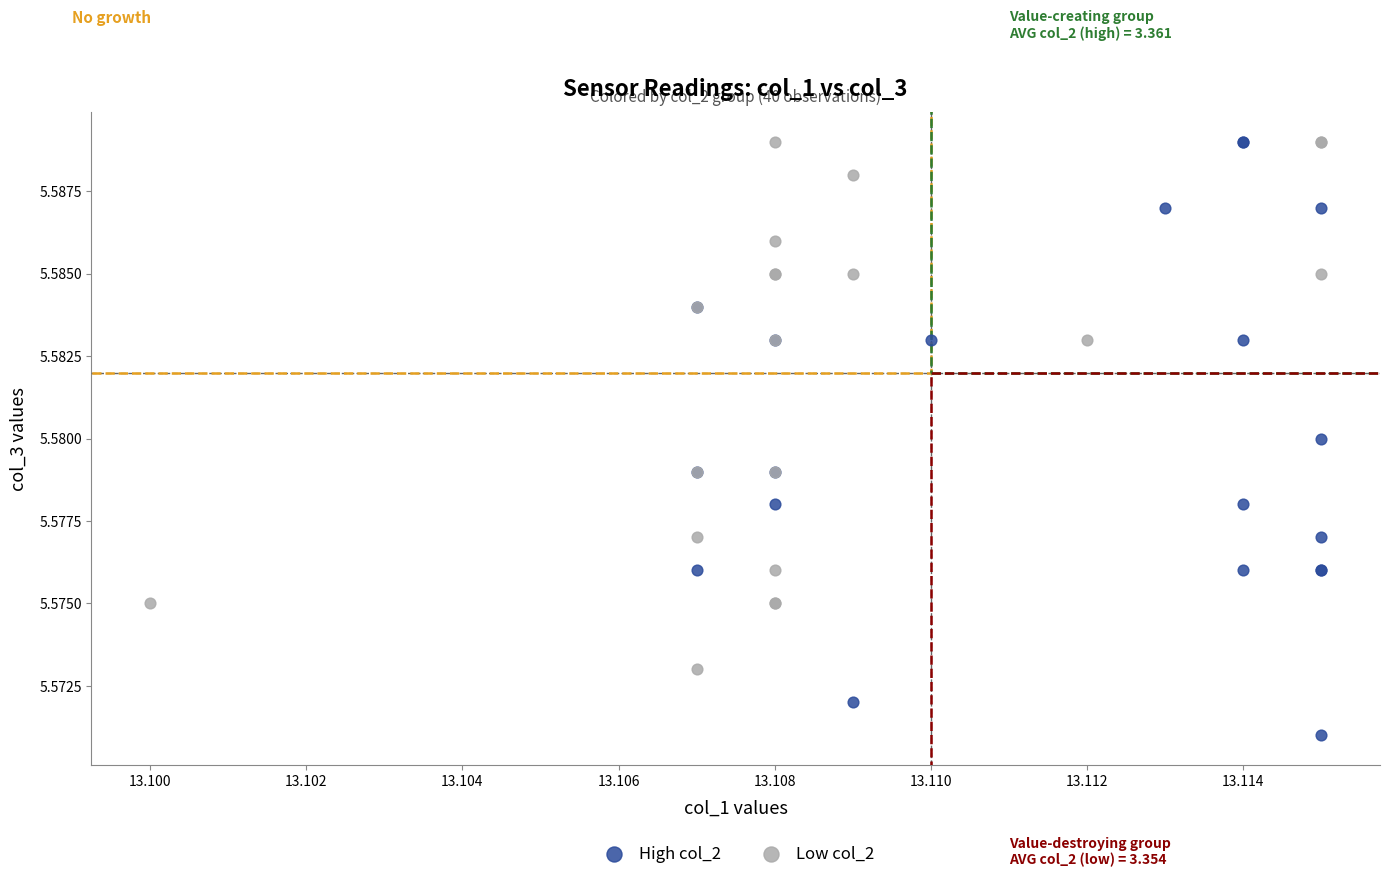

Which series reaches the minimum Y coordinate?

High col_2